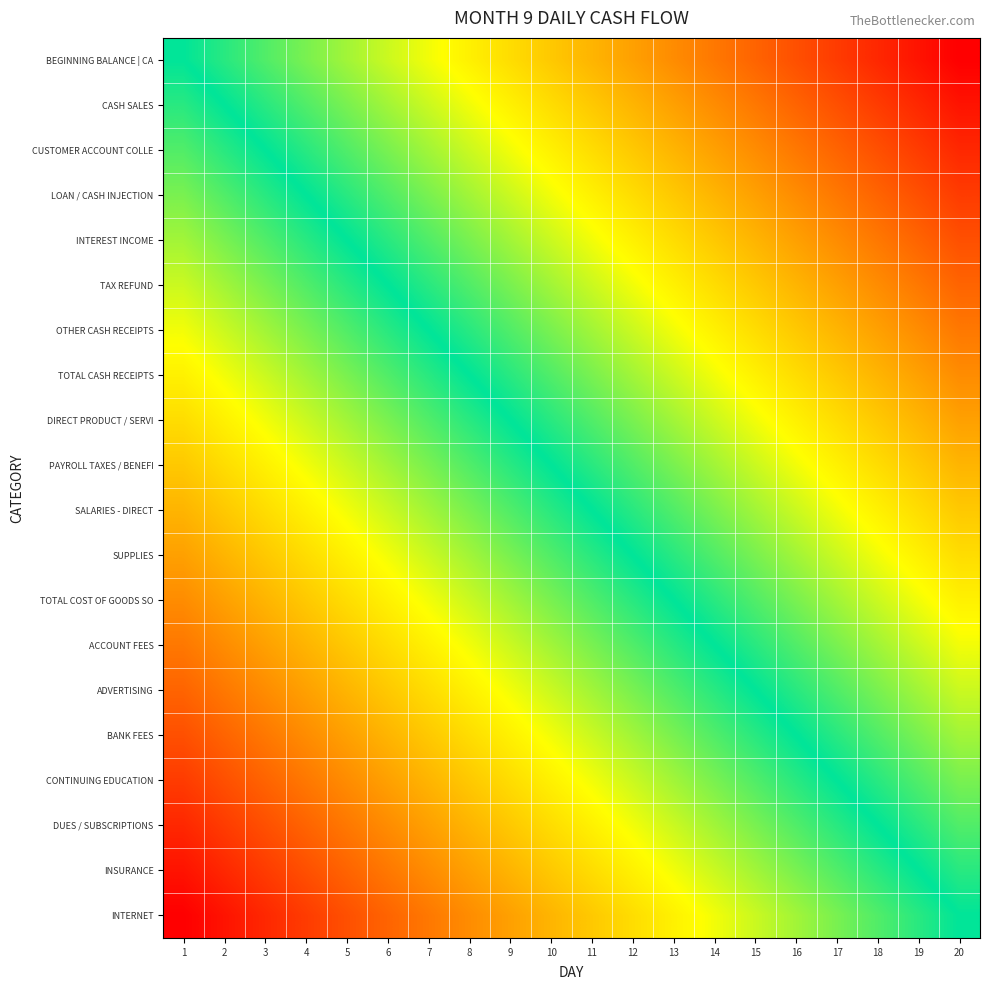

Which has a higher value, 5 or 16?

16